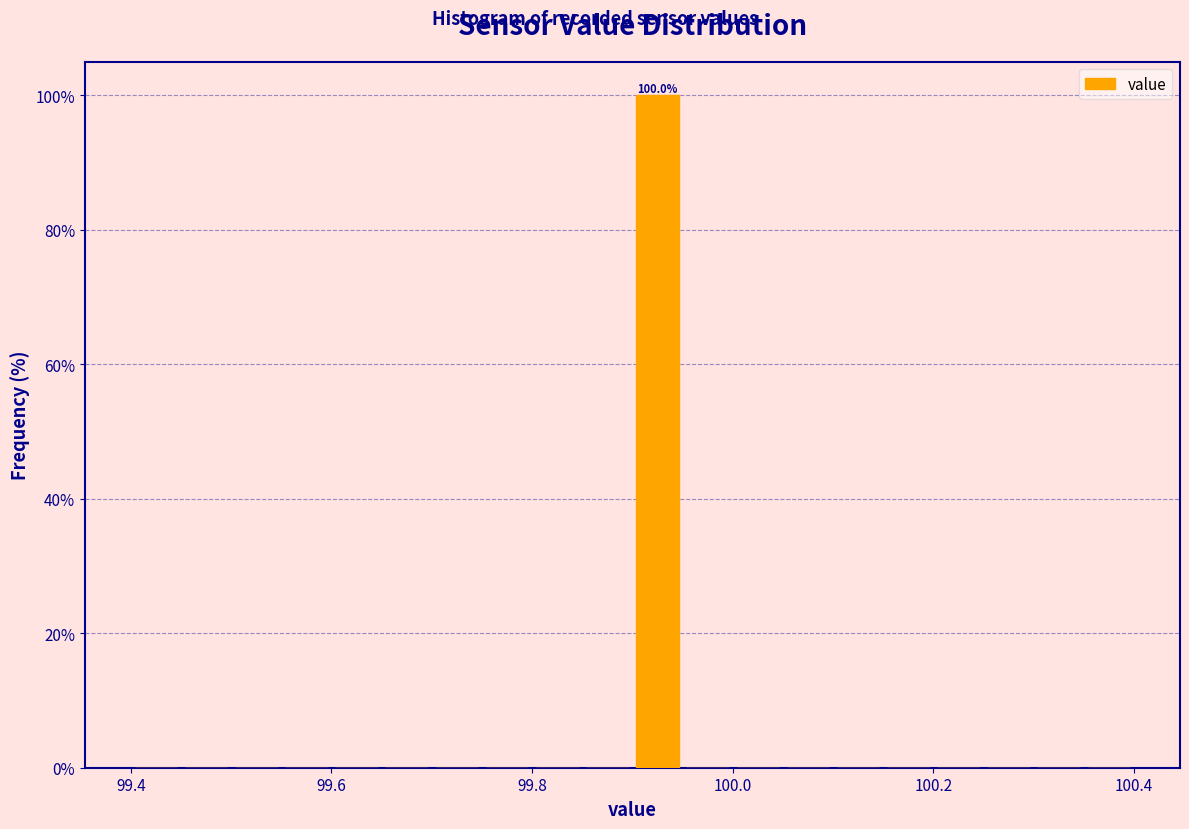

Around what value on the x-axis is the tallest bar? Give the approximate position of its centre, as read against the axis.

99.92